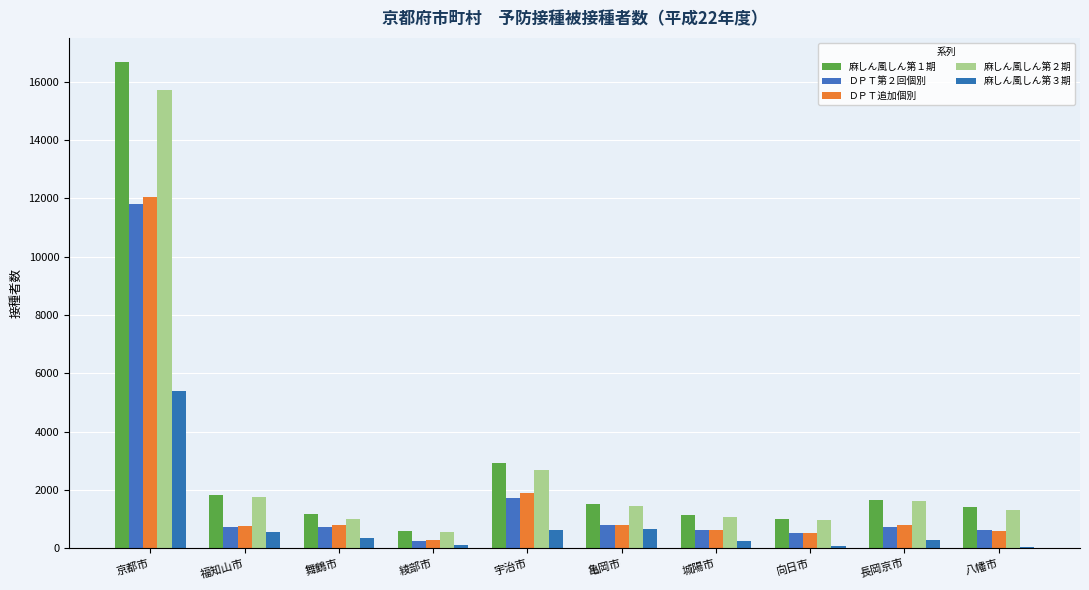

Are the bars horizontal?

No